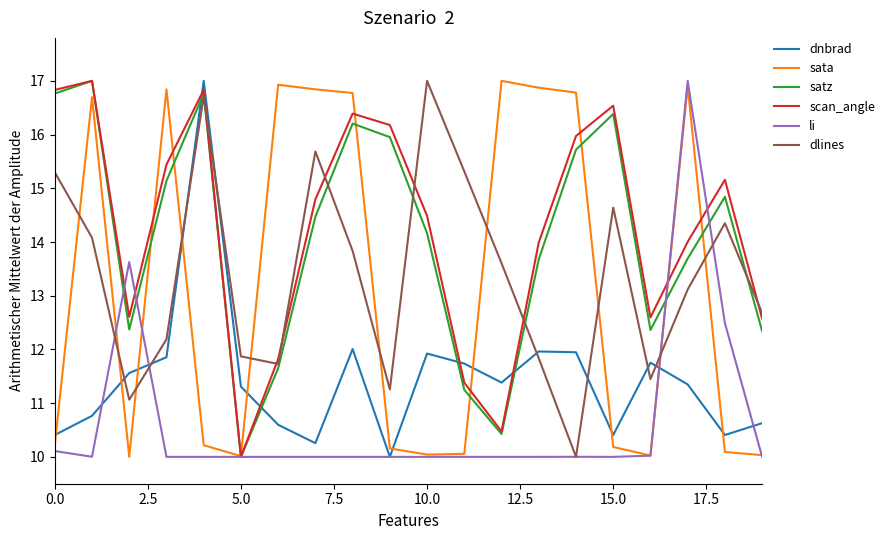

At how many categories does at least one series exceed 14?

16